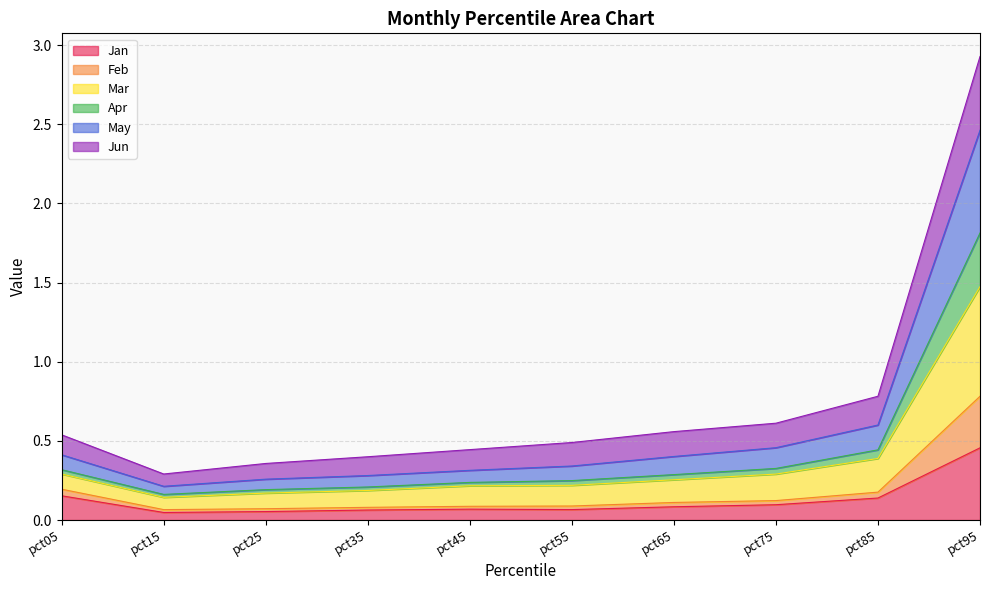

Which series changed the most between pct15 and pct95?

Mar